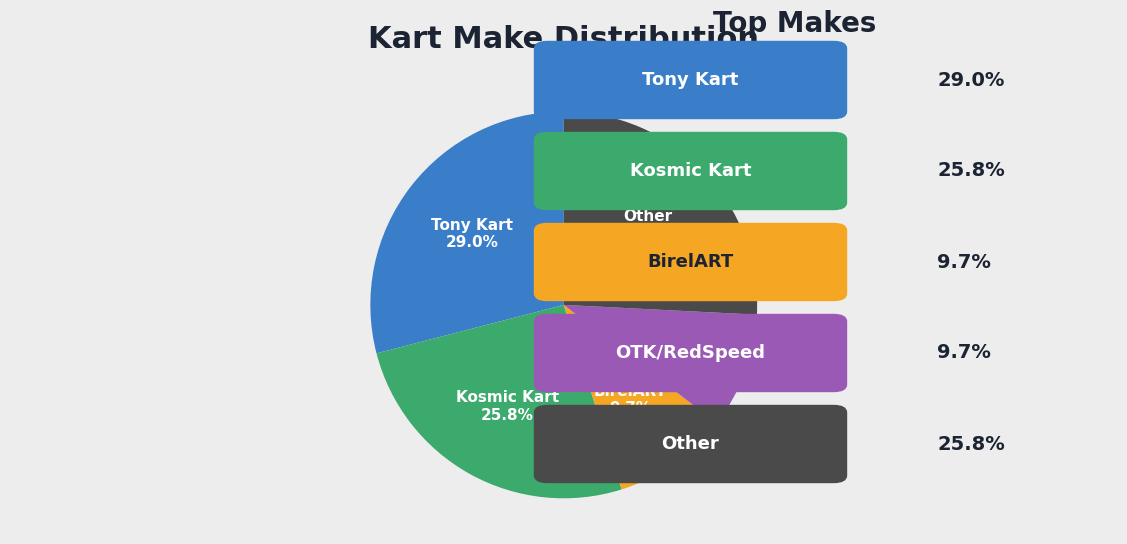

How many slices are in this pie chart?

5